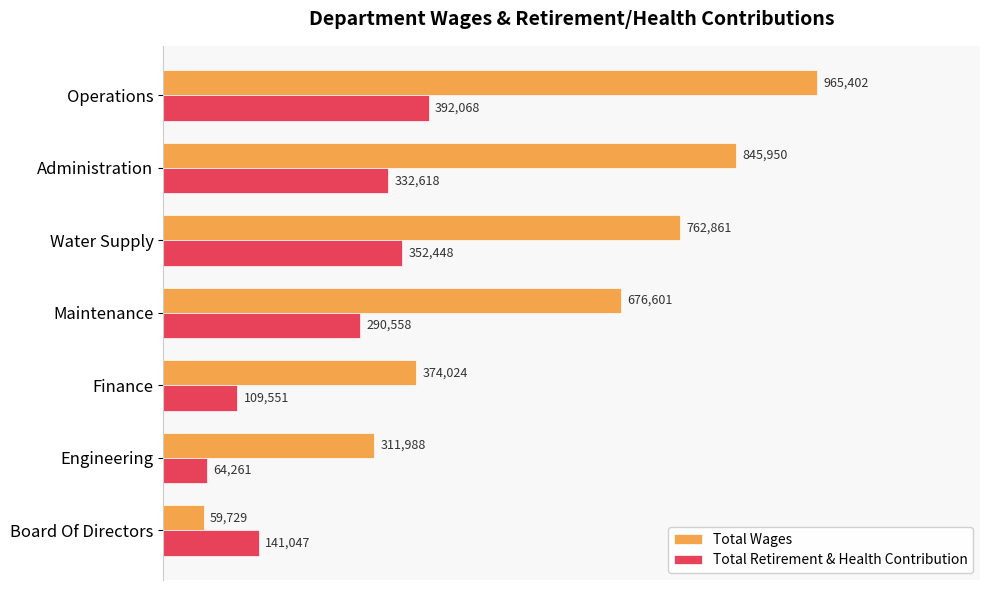

At which category does the chart reach its minimum across all series?

Board Of Directors